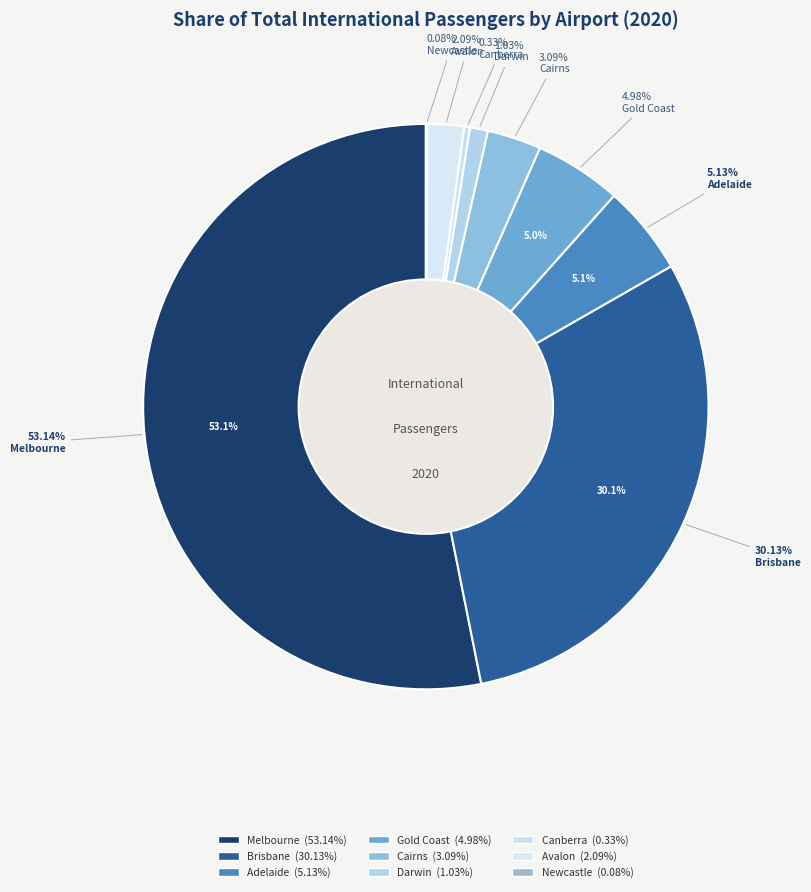

Does Adelaide represent more than half of the total?

No